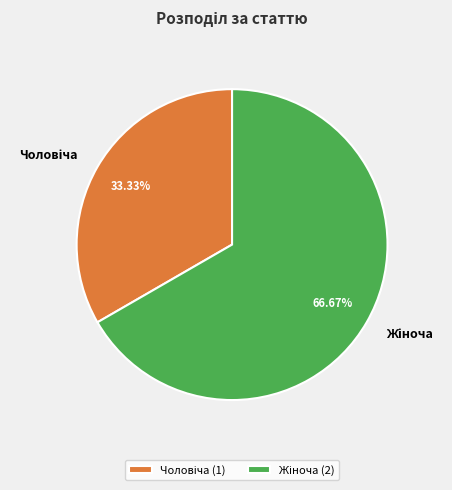

How many segments does this pie chart have?

2